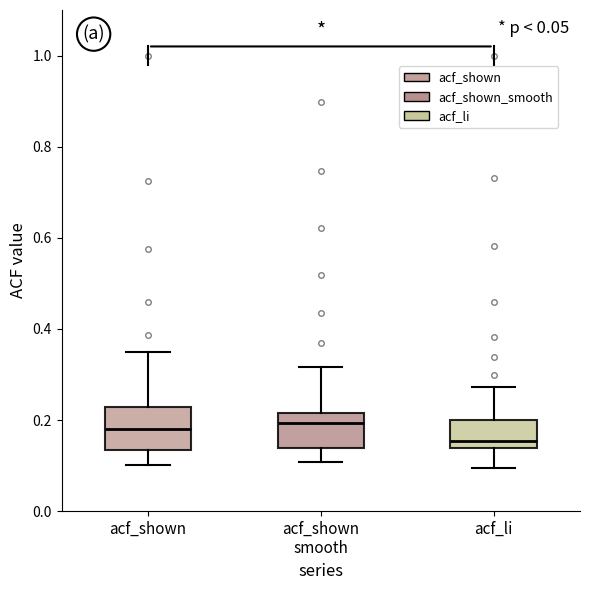

Which box's median line is the lowest?

acf_li